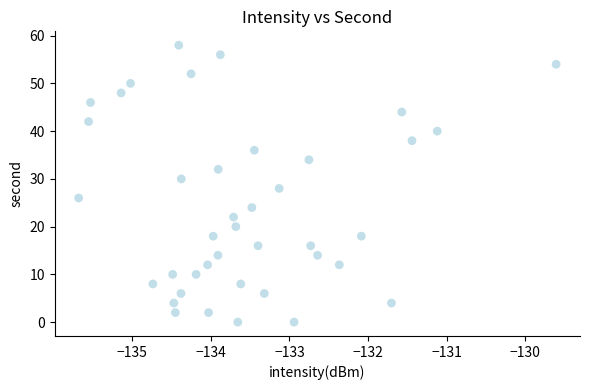

What is the range of Y values (max minus min)?

58